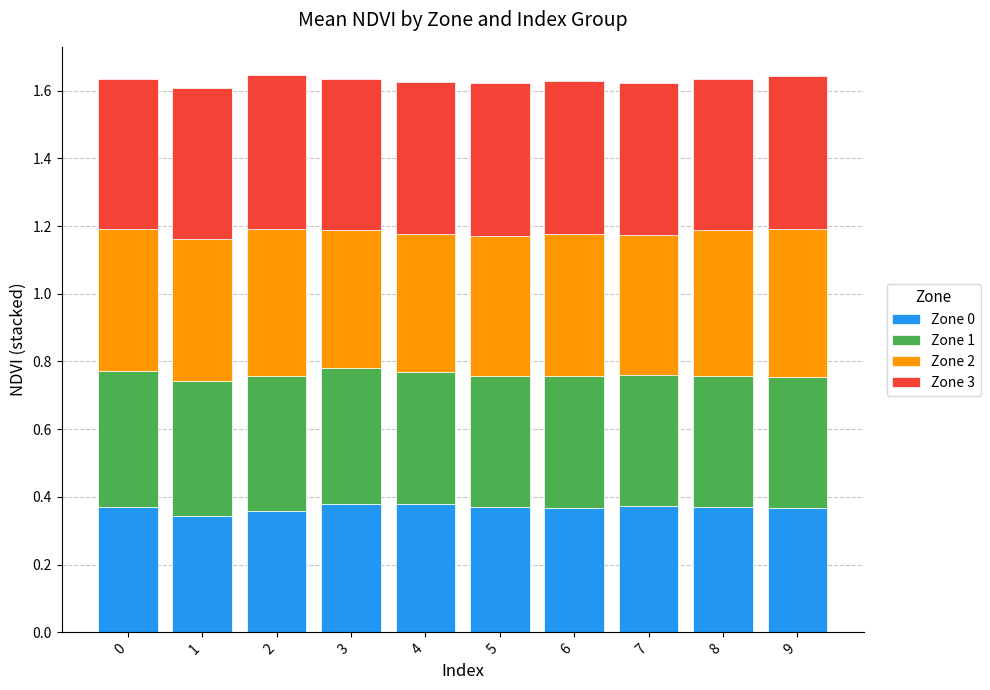

The Zone 0 series shows 0.4 at 2. True or false?

True